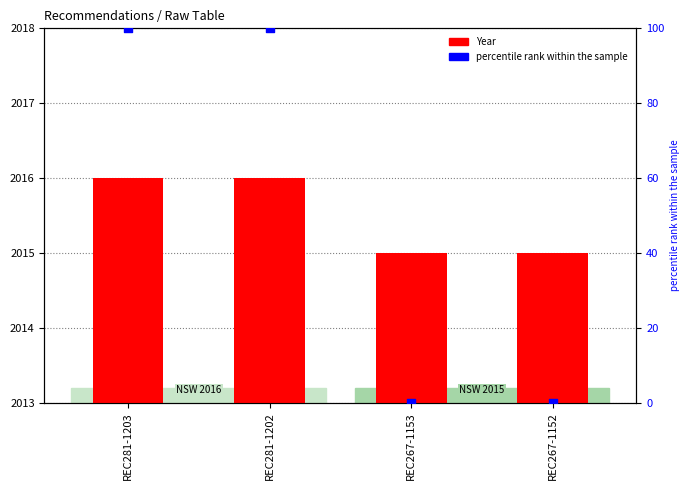

At how many categories does at least one series exceed 1127?

4